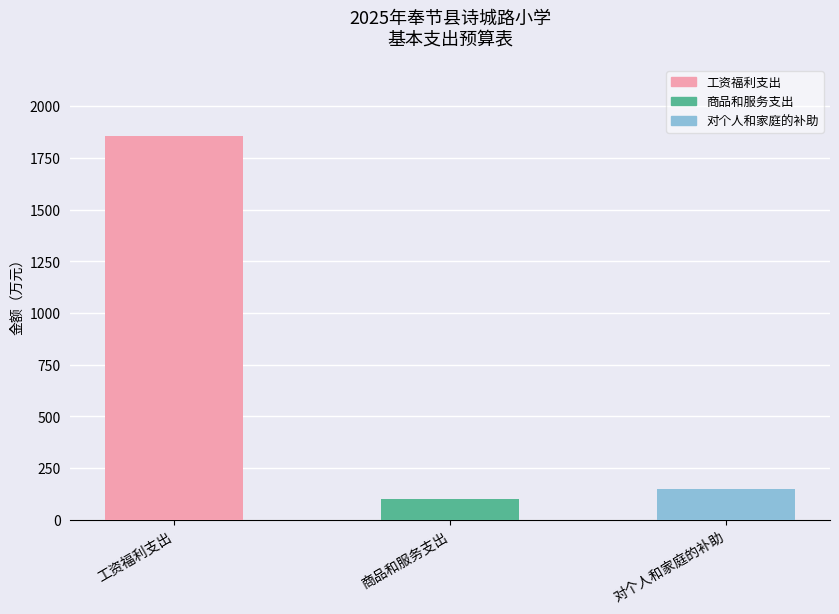

Reading left to right, extract all data points from this chart.

1855.8	101.1	150.9